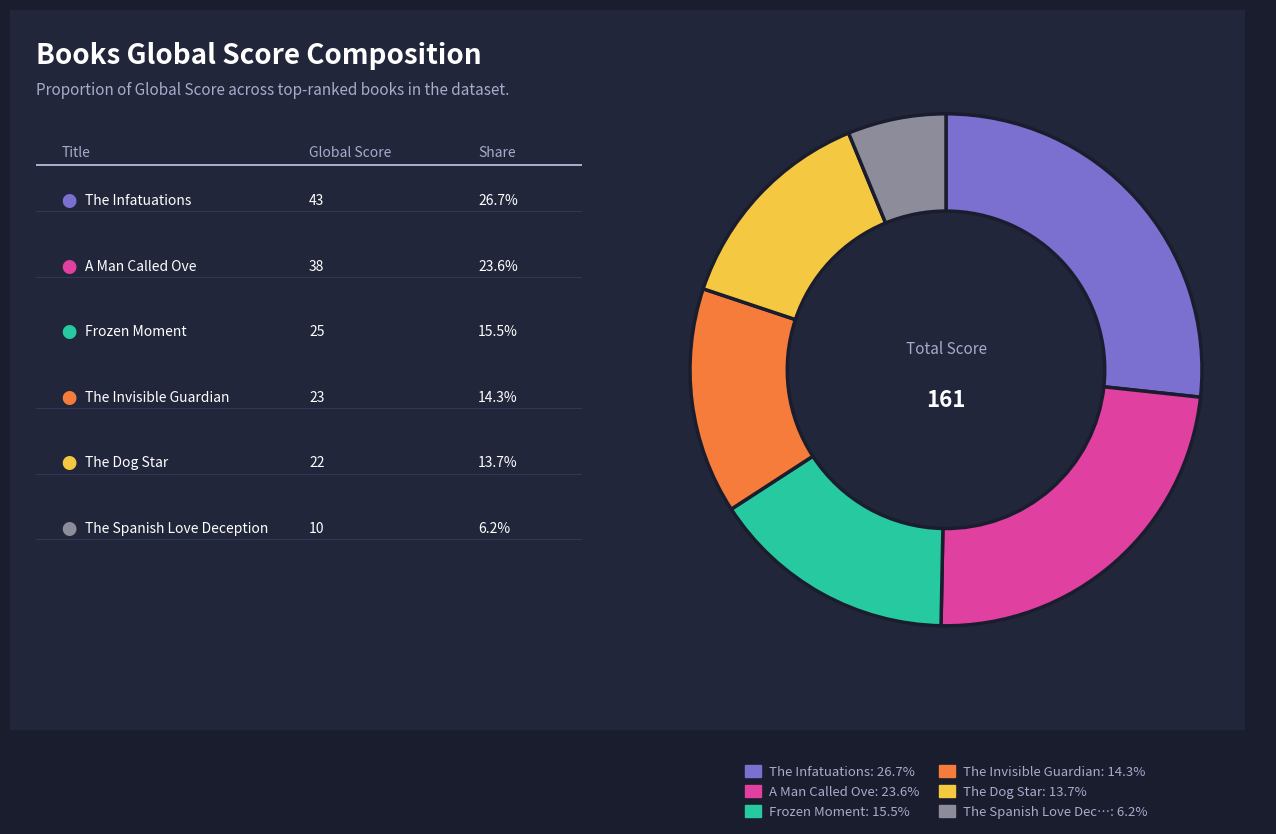

How many segments does this pie chart have?

6